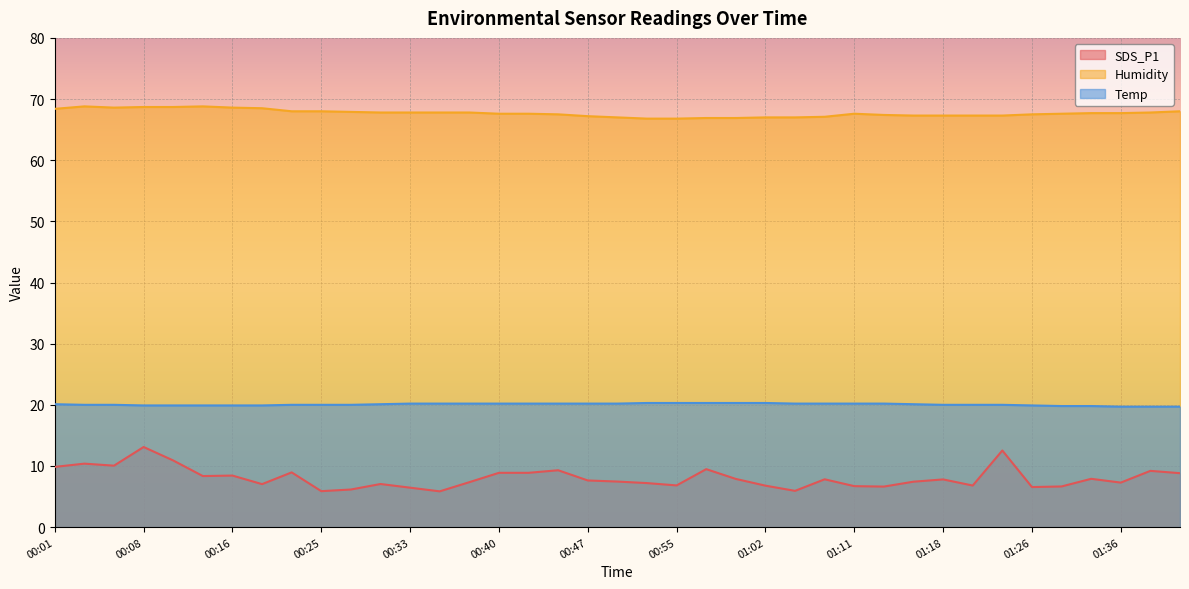

Does the chart display data point markers on the line(s)?

No